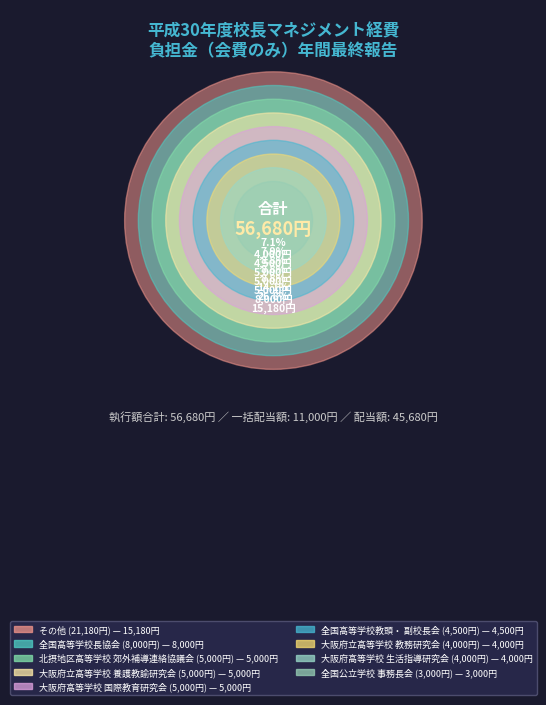

Is there a majority slice in this chart?

No